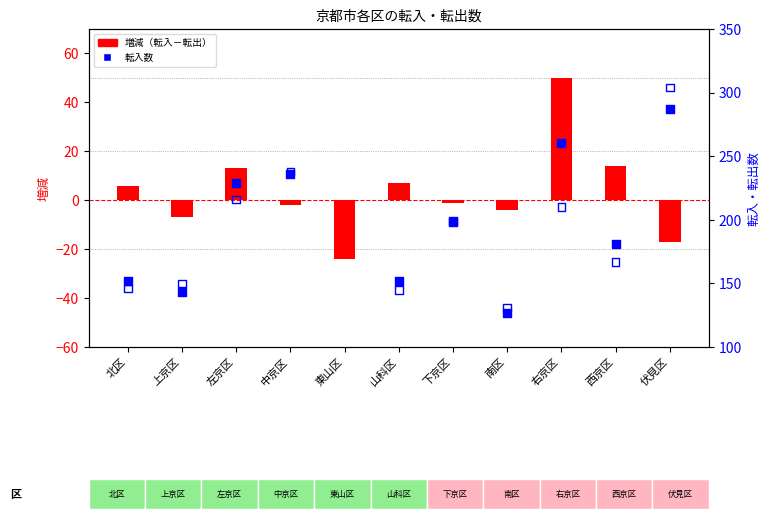

Which series has the largest total across all categories?

転入